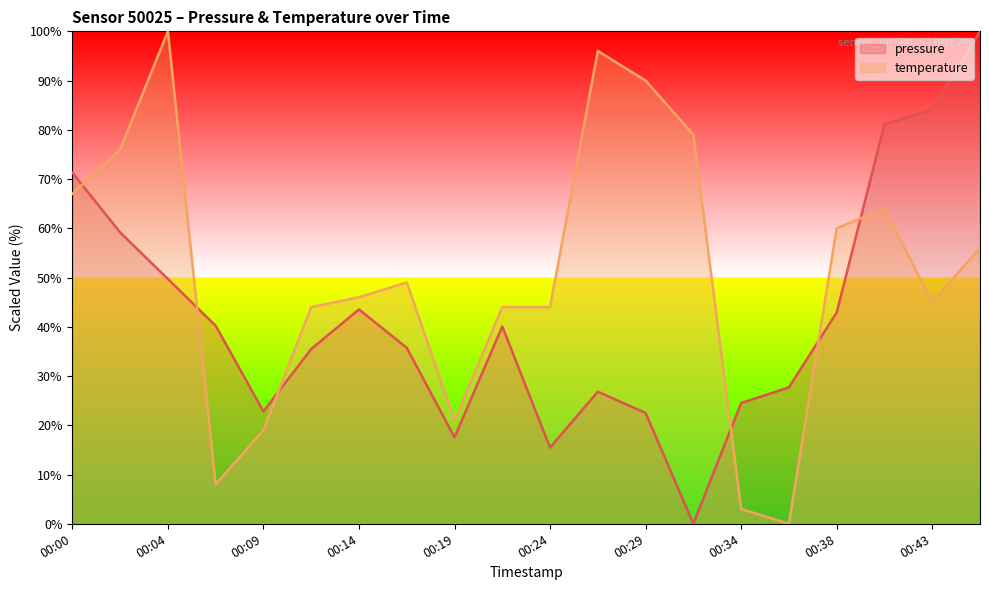

Which category has the highest value in the temperature series?

00:04